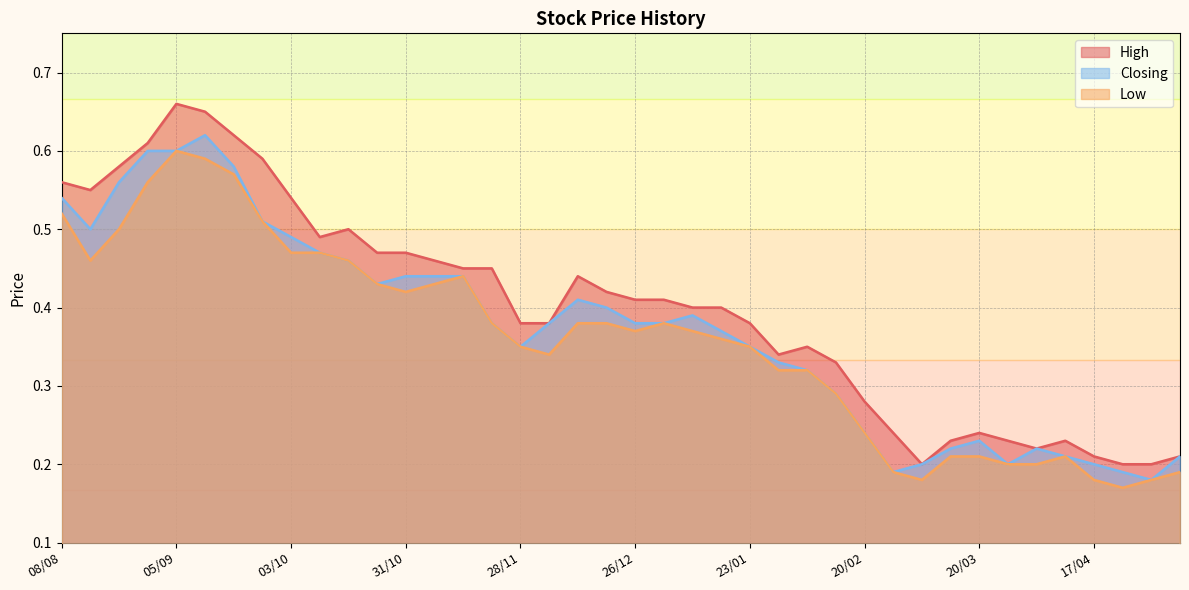

Which category has the highest value in the Low series?

05/09